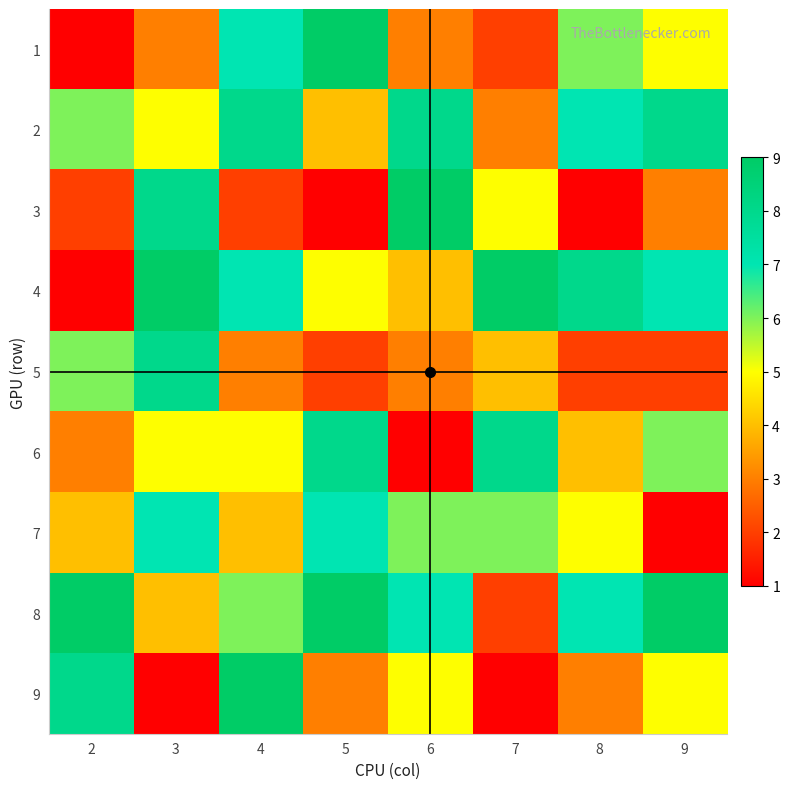

What is the maximum value shown in the chart?

9